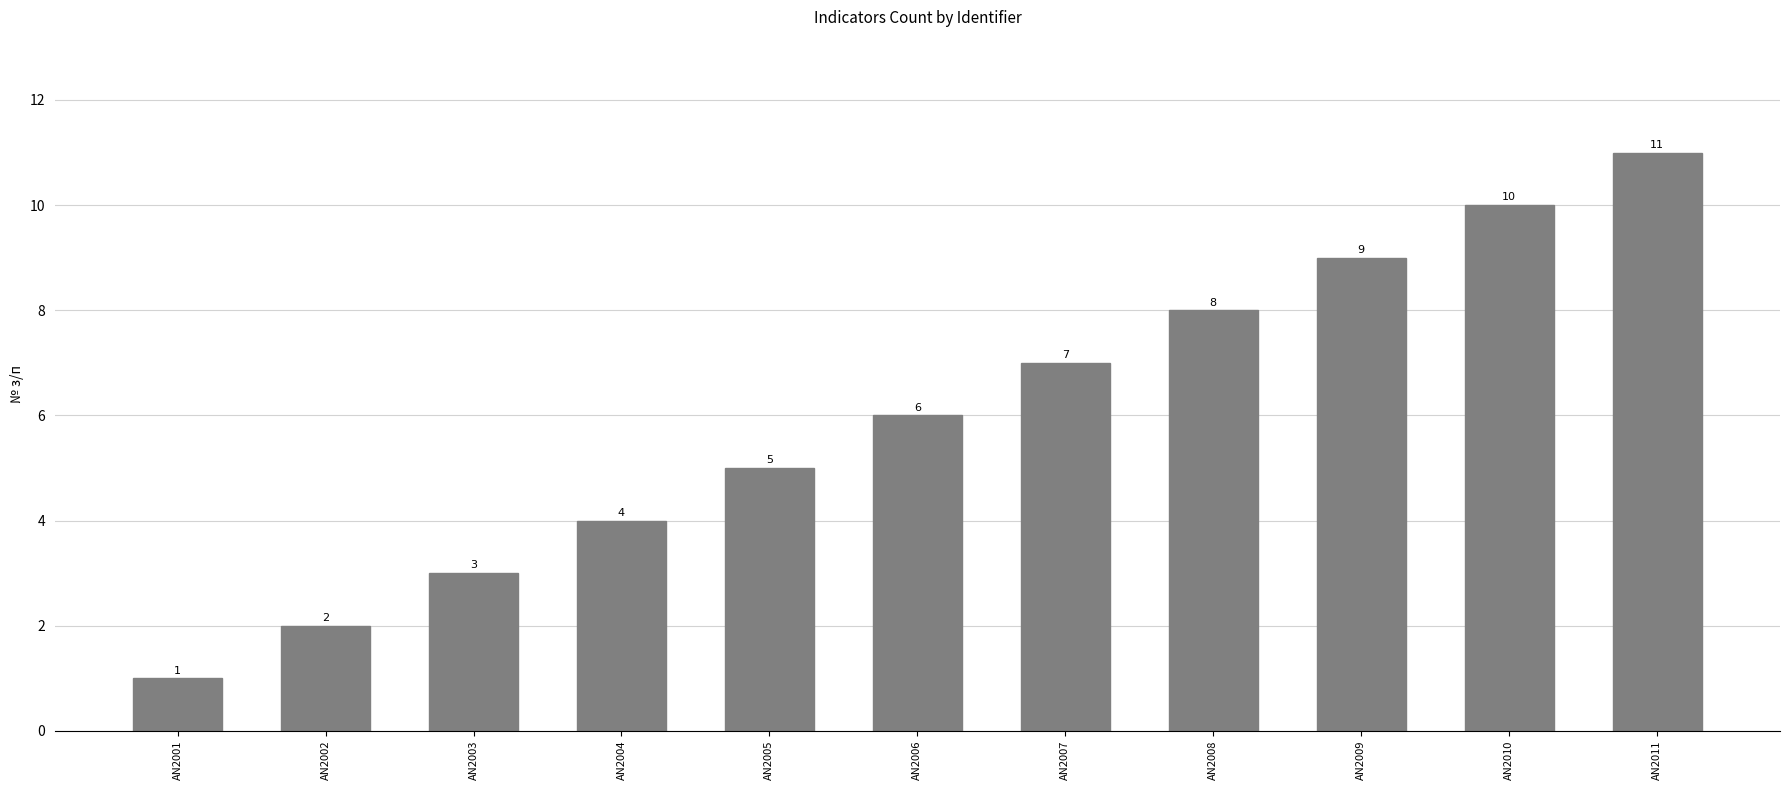

What is the sum of the values at AN2007 and AN2006?

13